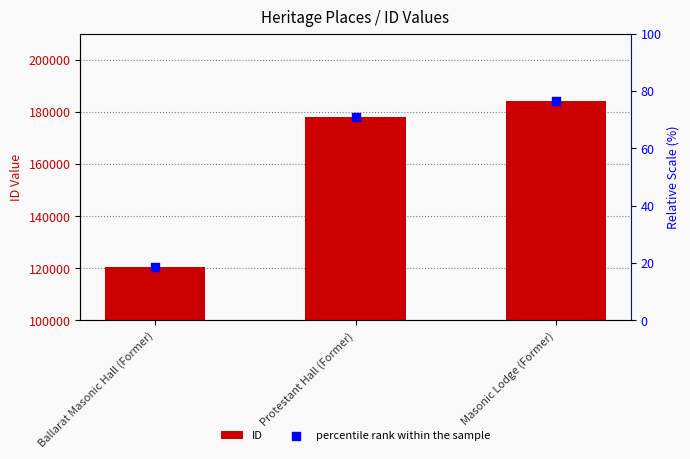

What are all the series names shown in the legend?

ID, percentile rank within the sample